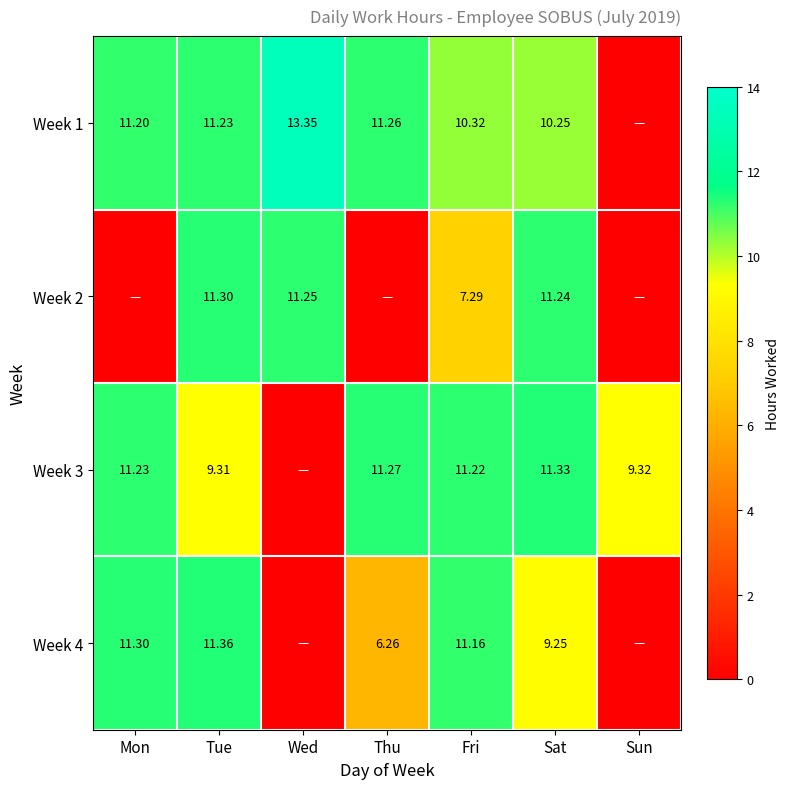

What is the difference between the highest and lowest values at Wed?

13.3